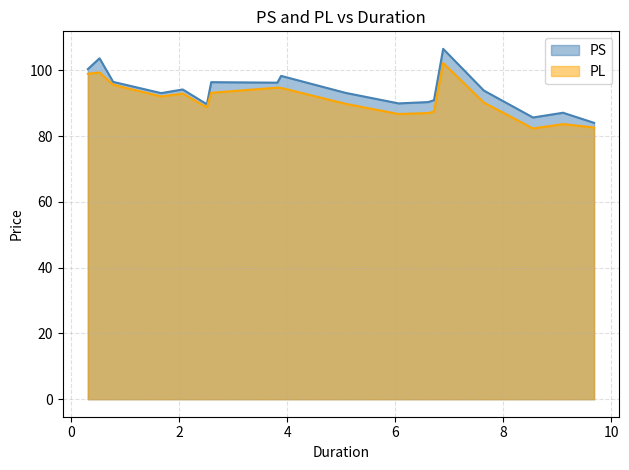

Rank the series by their maximum value, from lowest to highest.

PL, PS